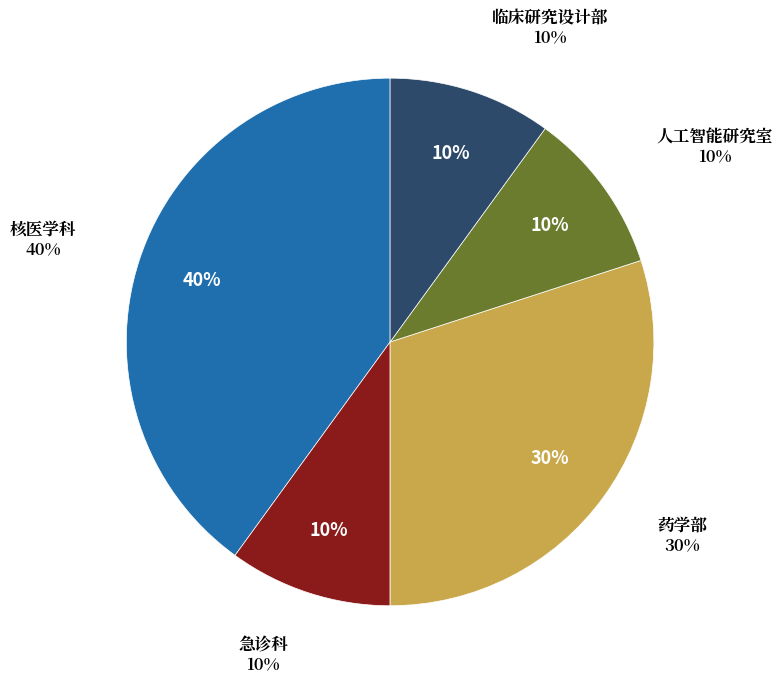

To the nearest percent, what is the difference between the largest and smallest slice percentages?

30%